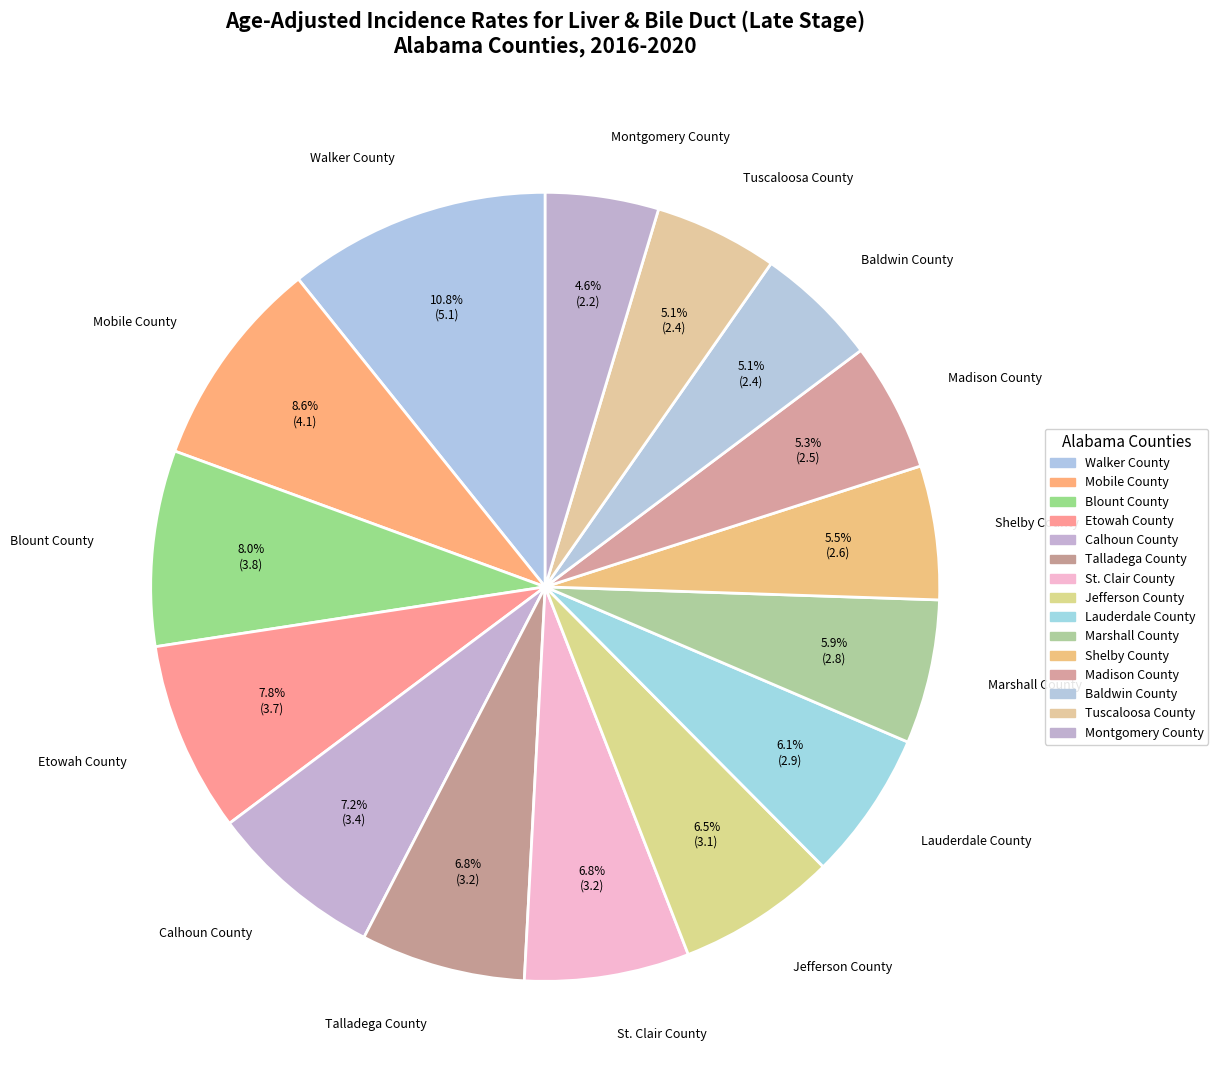

Which has a higher value, Etowah County or Shelby County?

Etowah County